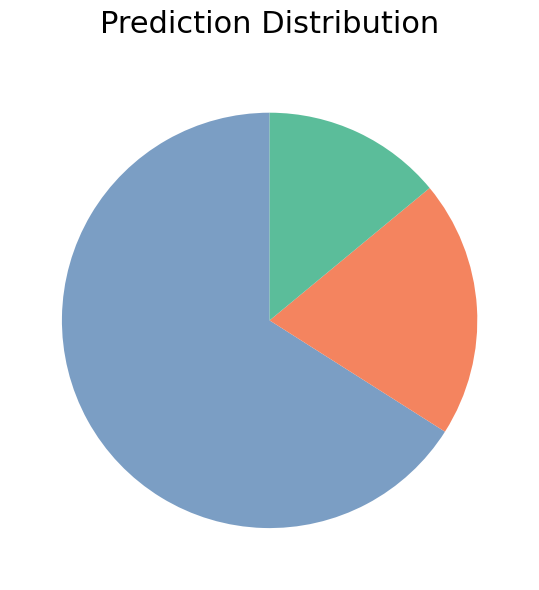

Does any single category account for the majority?

Yes